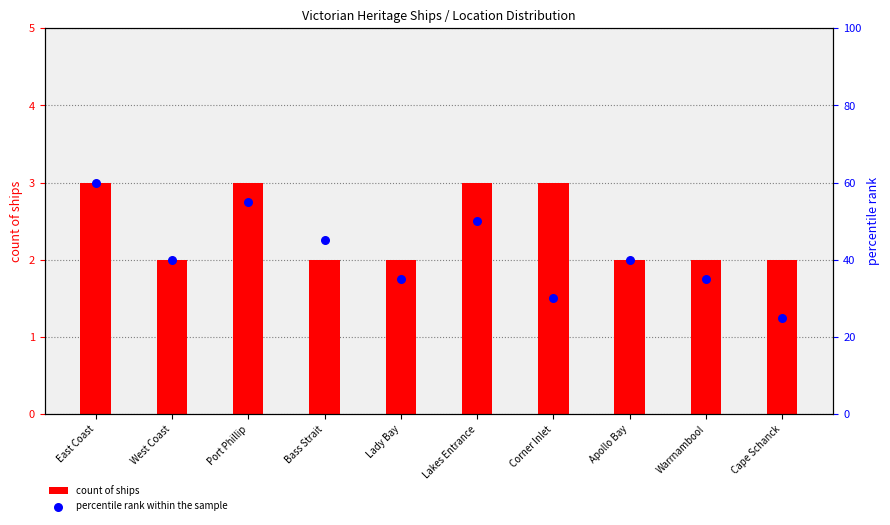

Which series contains the highest Y value?

percentile rank within the sample